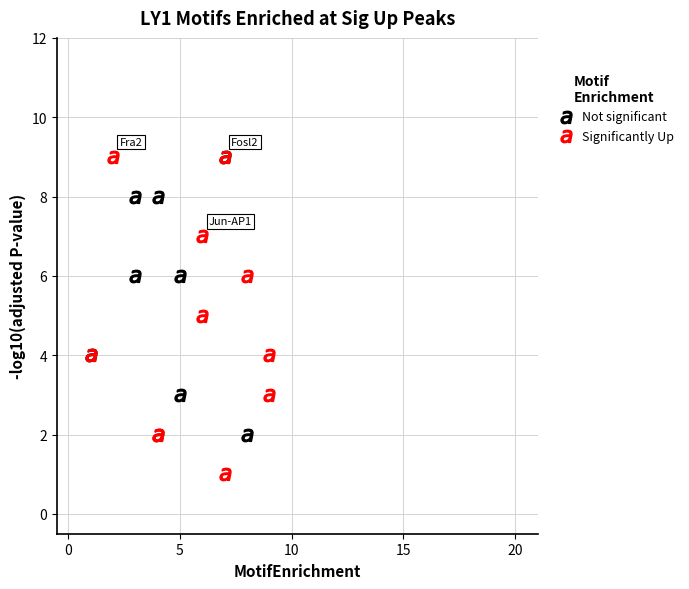

Which series has the largest Y range (max minus min)?

Significantly Up